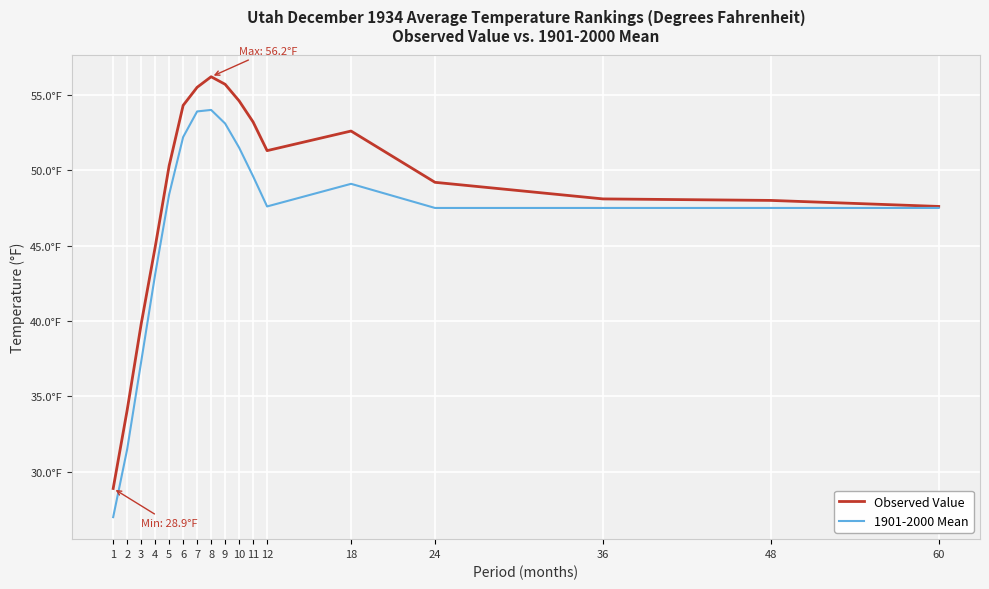

What are all the series names shown in the legend?

Observed Value, 1901-2000 Mean